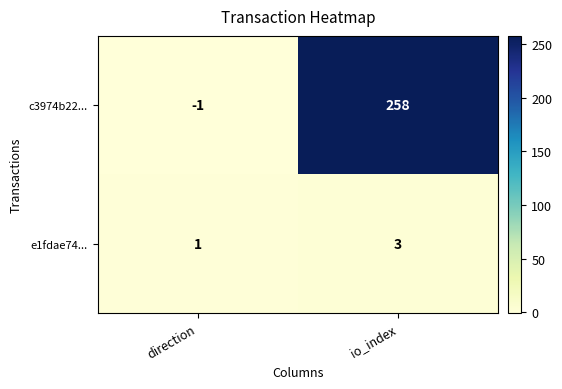

True or false: c3974b22... has a value of -1 at direction.

True